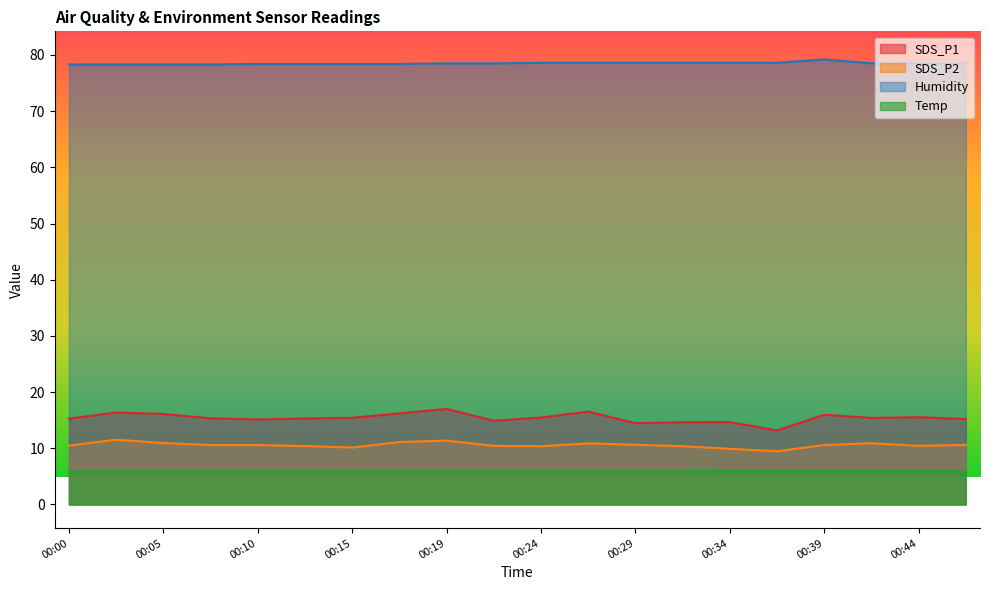

At which category does SDS_P1 reach its first local valley?

00:10